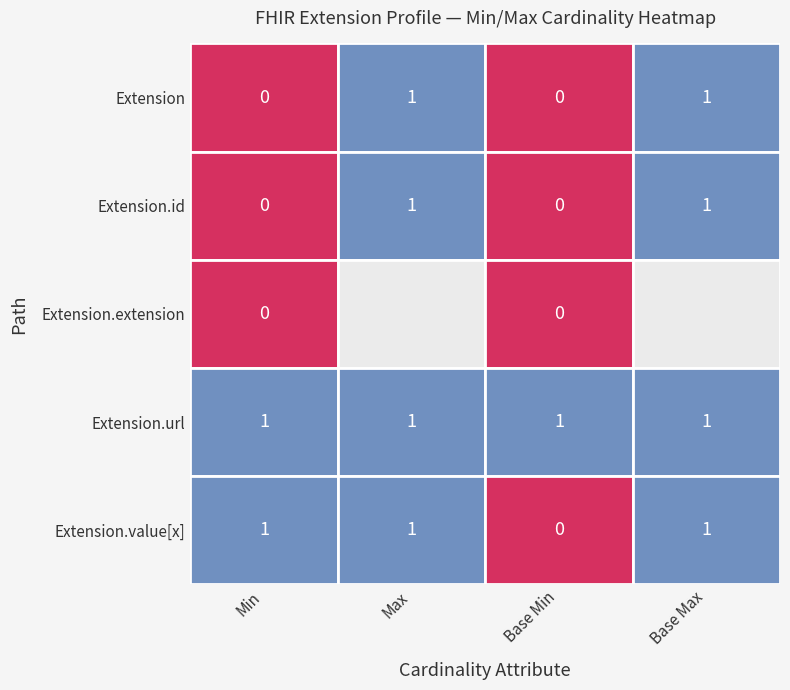

The Extension.value[x] series shows 2 at 3. True or false?

False